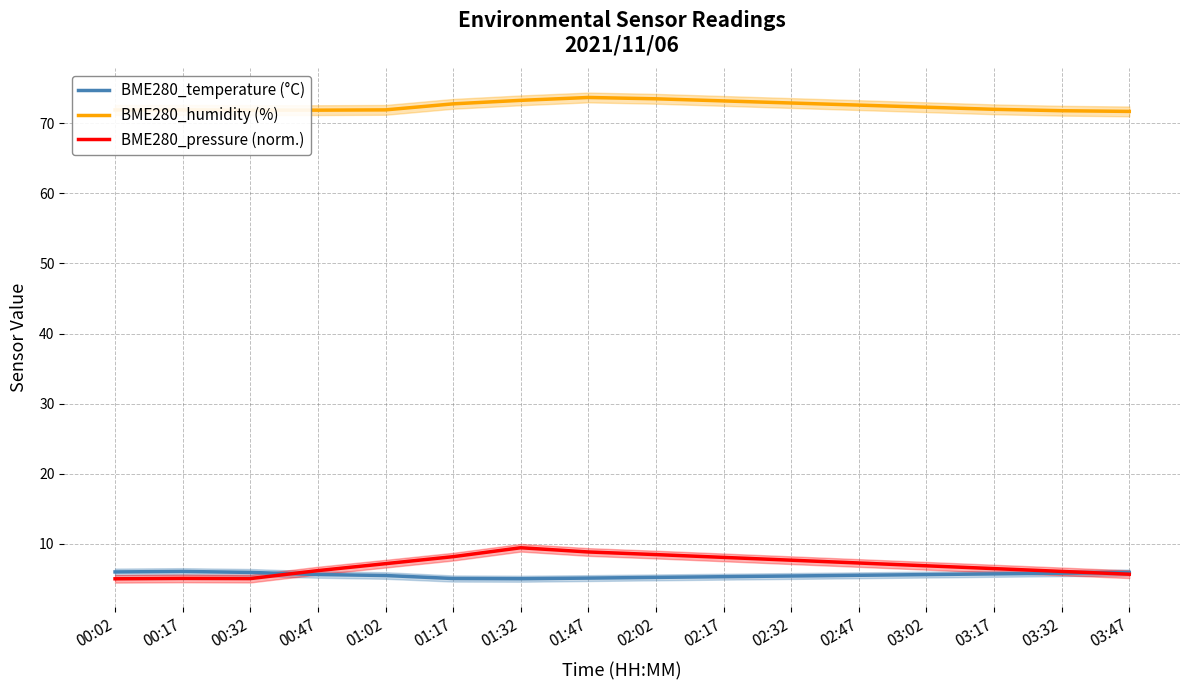

Rank the categories by BME280_temperature (°C) value from lowest to highest.

01:32, 01:17, 01:47, 02:02, 02:17, 02:32, 01:02, 02:47, 03:02, 00:47, 03:17, 03:32, 03:47, 00:32, 00:02, 00:17